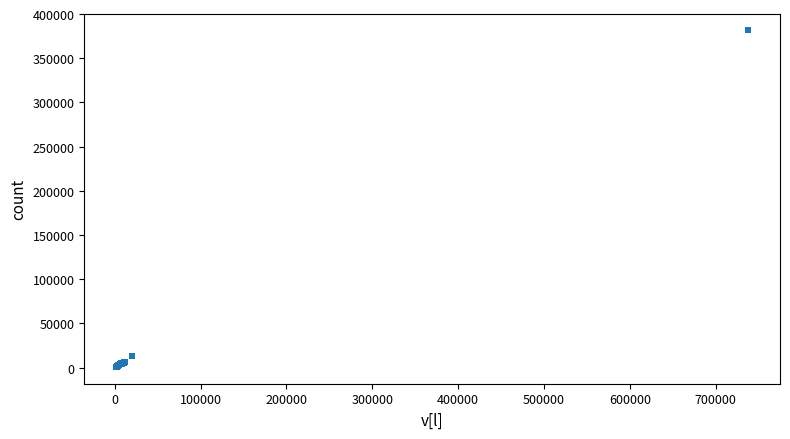

What Y value in the scatter plot is closest to 191171?

12627